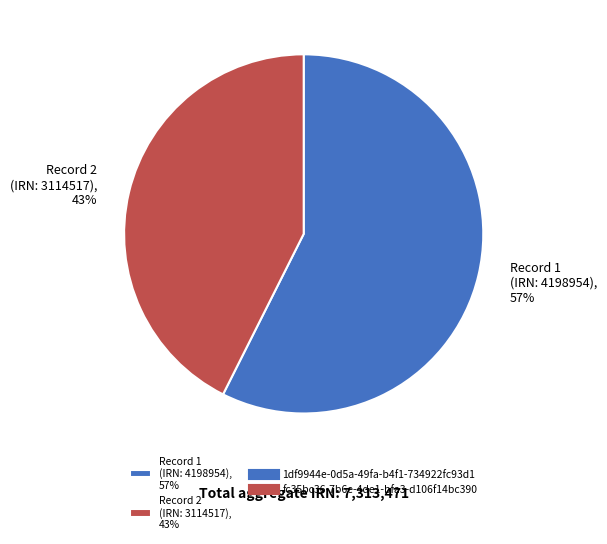

To the nearest percent, what is the average slice percentage?

50%